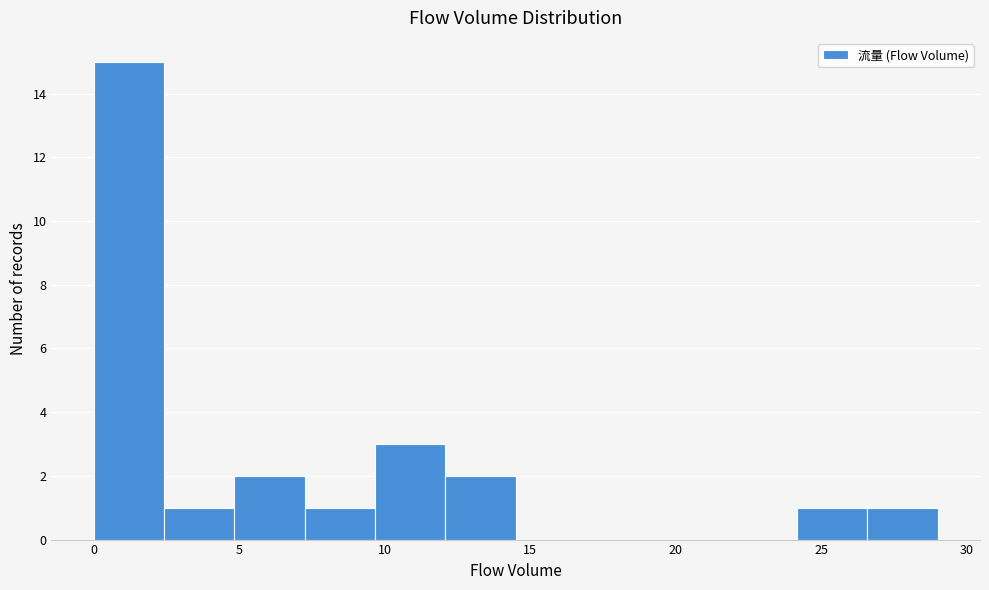

Over which range of the x-axis is the bar tallest?

0.0 to 2.5